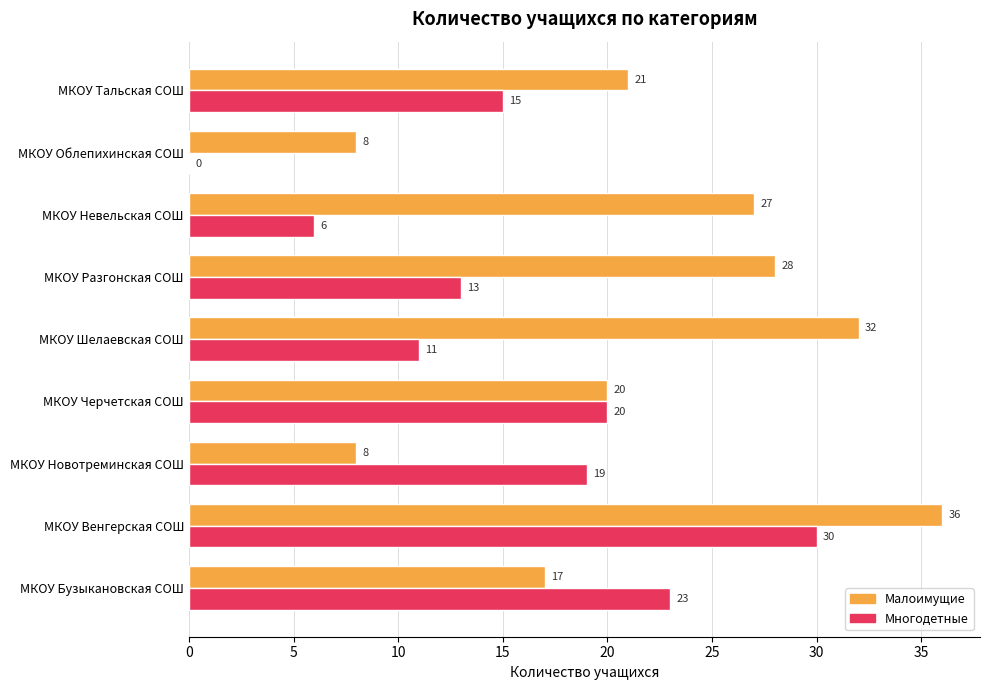

What is the sum of all Многодетные values?

137